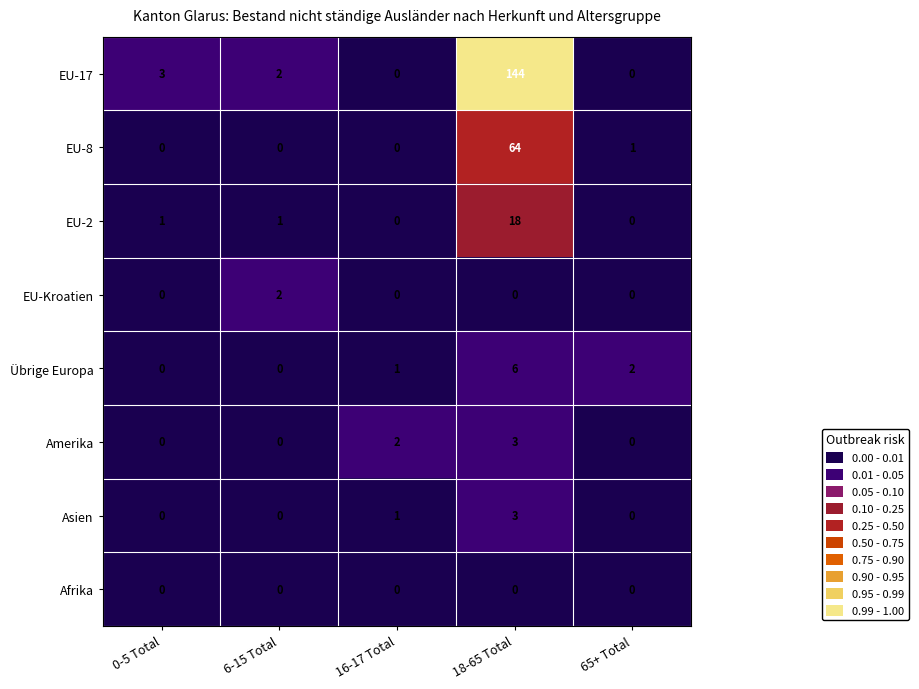

What is the difference between the maximum and second lowest values in the Amerika series?

3